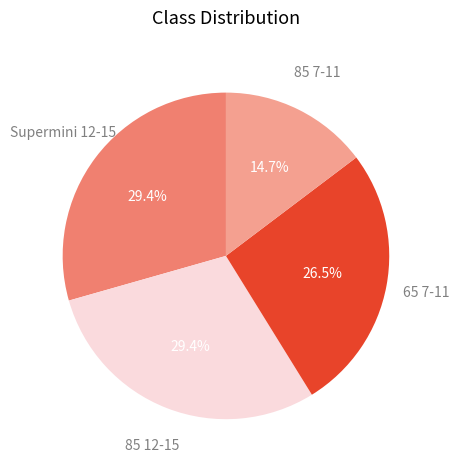

Count the number of slices in the pie.

4